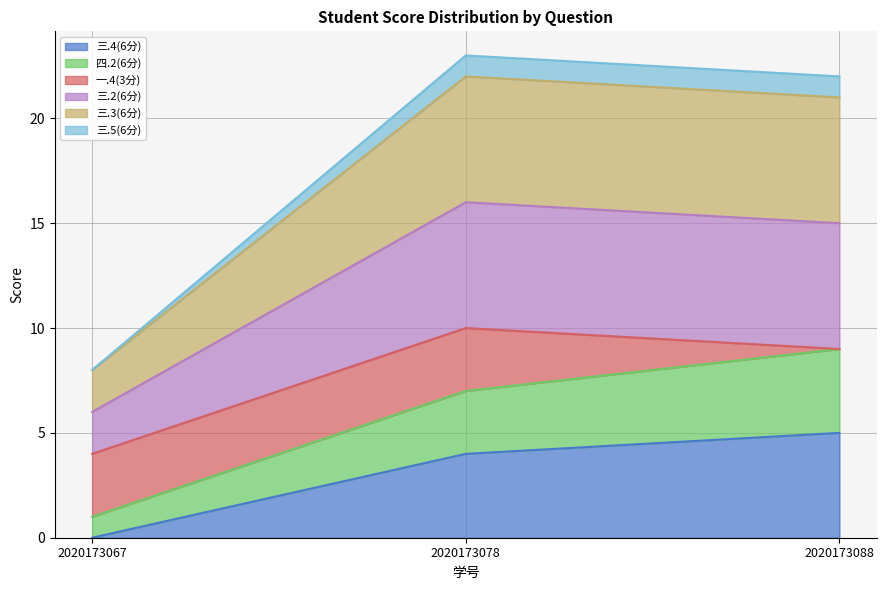

At which category does the chart reach its minimum across all series?

2020173067